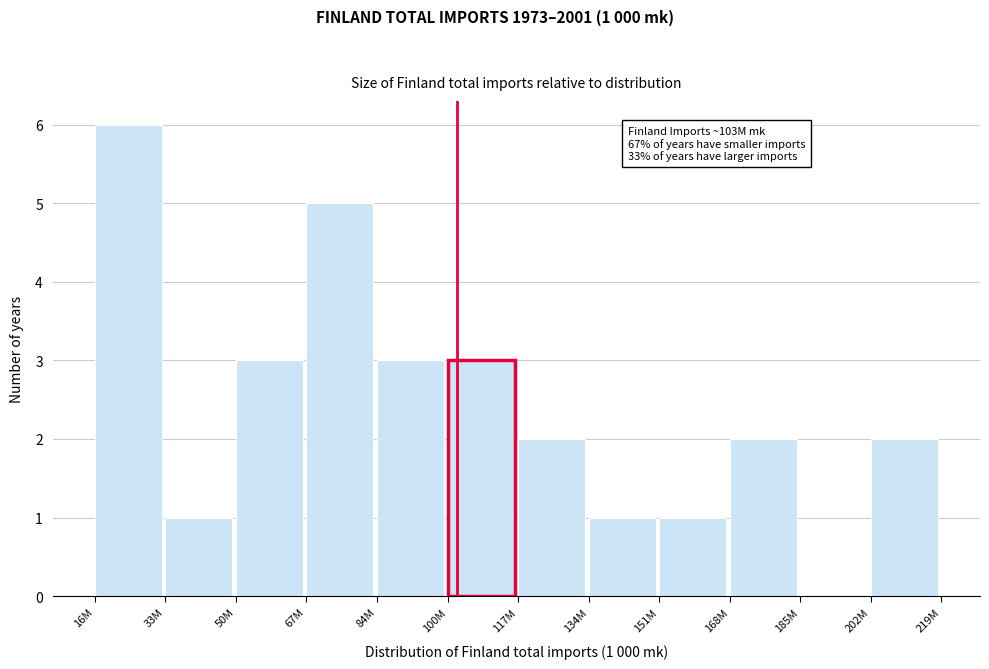

Reading right to left, transcribe all the data shown in this chart.

202M=2	185M=0	168M=2	151M=1	134M=1	117M=2	100M=3	84M=3	67M=5	50M=3	33M=1	16M=6